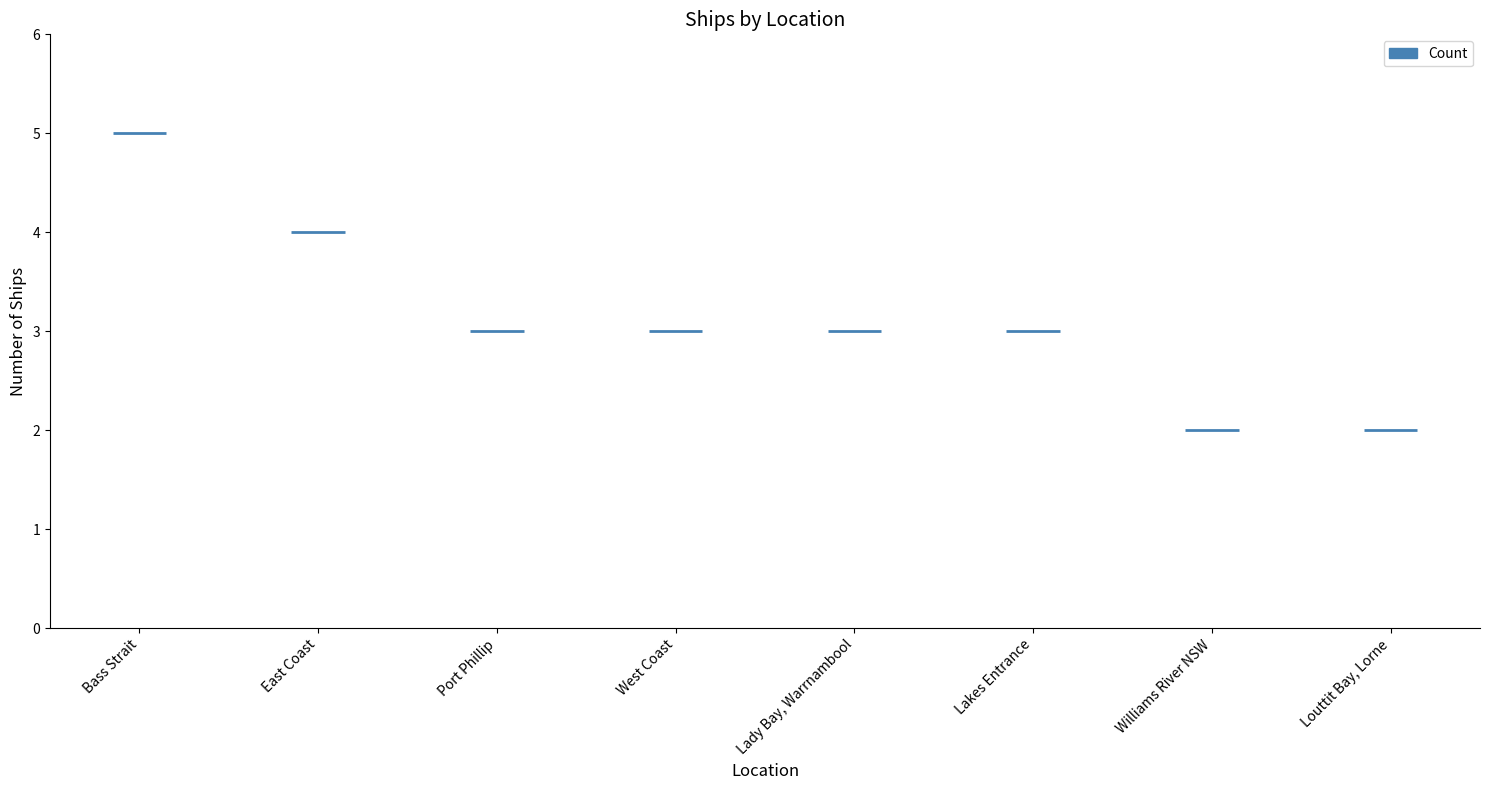

How many values are between 3 and 4?

5